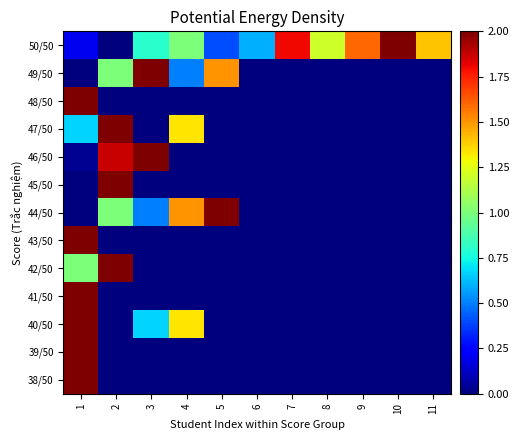

At how many categories does at least one series exceed 0?

11